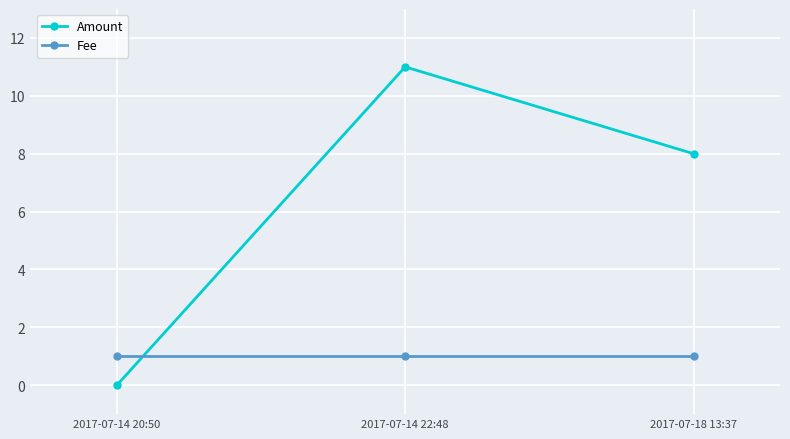

Count the Amount values in the range 0 to 11.

3